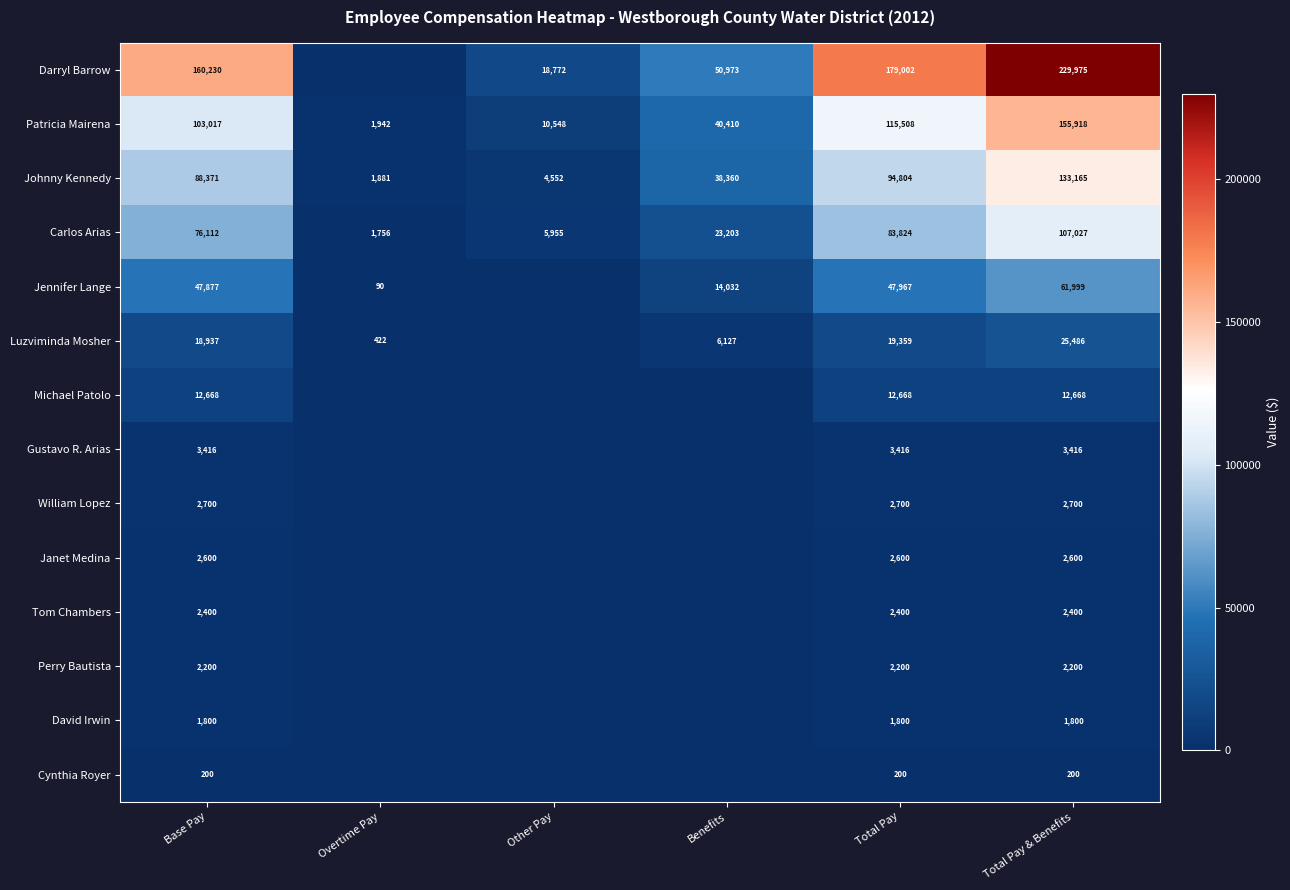

Is the value of Carlos Arias at Other Pay greater than the value of William Lopez at Base Pay?

Yes